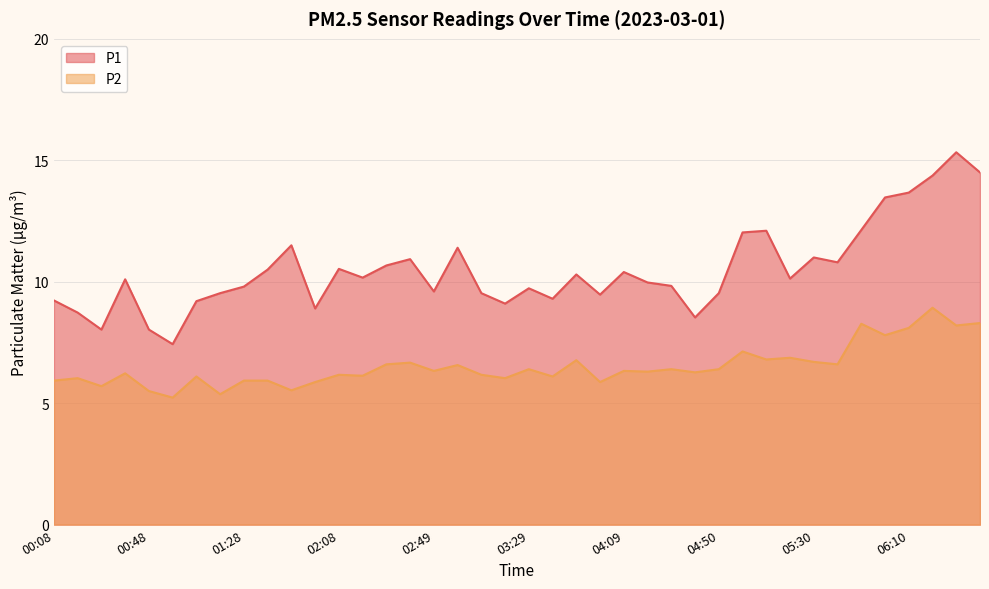

How many data points in P1 are above 10?

21